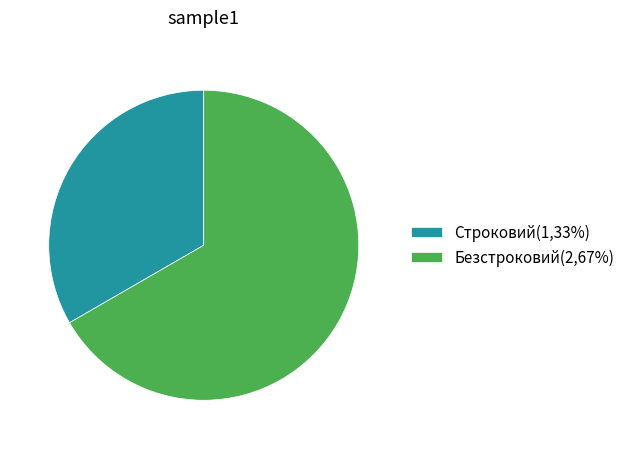

What is the ratio of the value at Безстроковий(2,67%) to the value at Строковий(1,33%)?

2.0